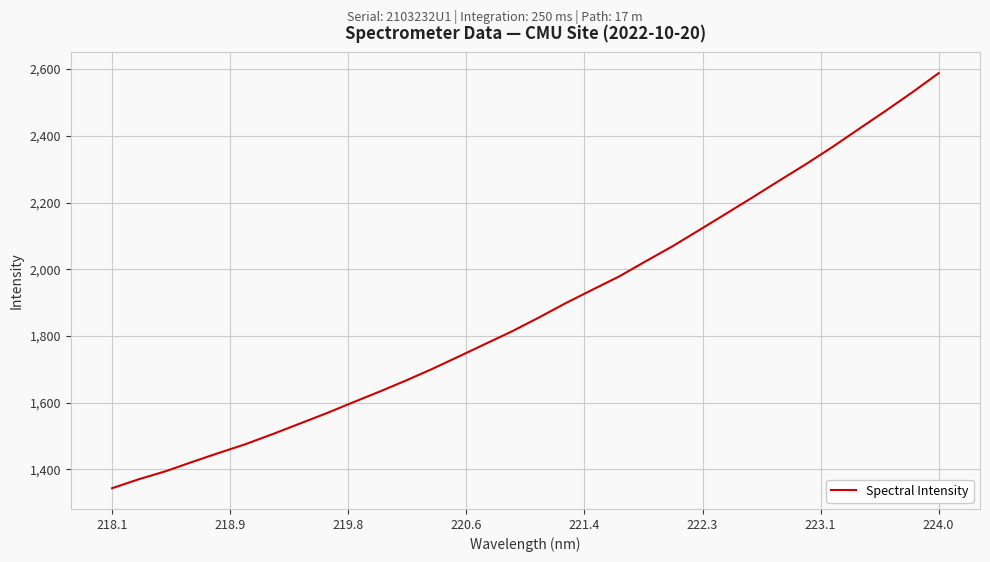

What is the difference between the maximum and minimum values?

1243.8